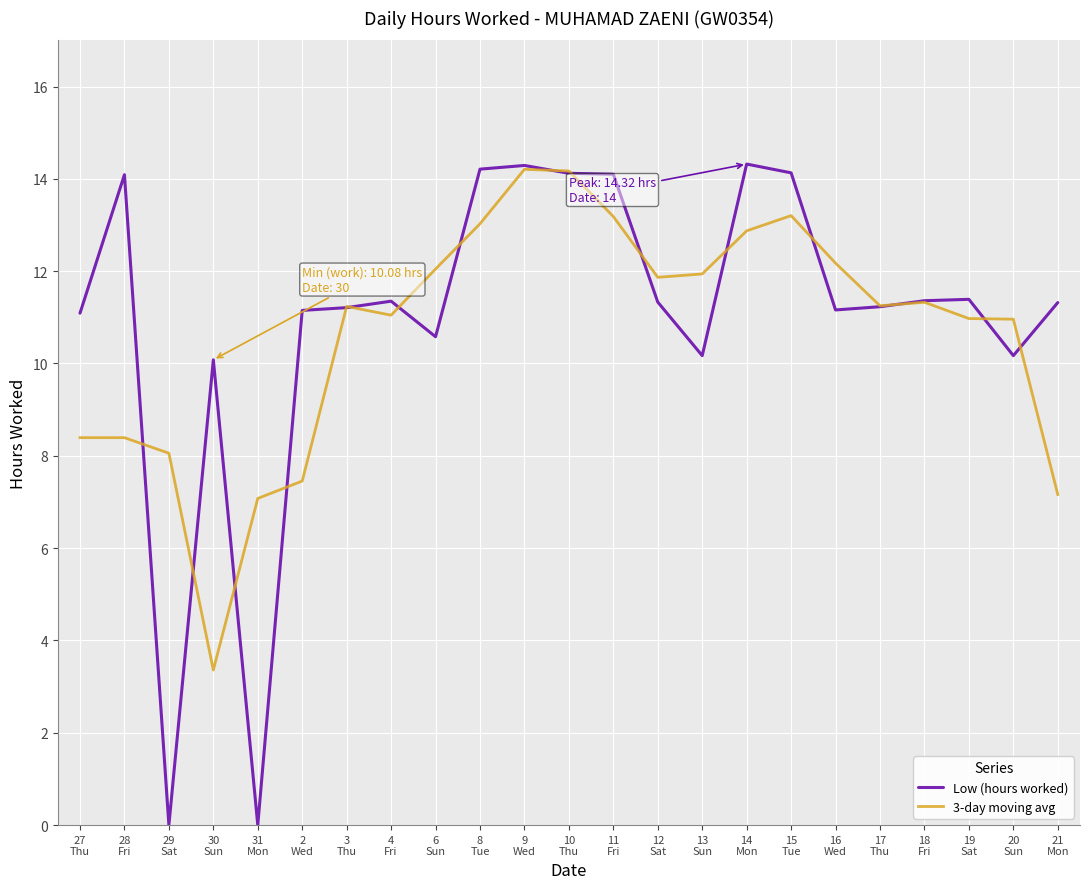

Does the chart display data point markers on the line(s)?

No